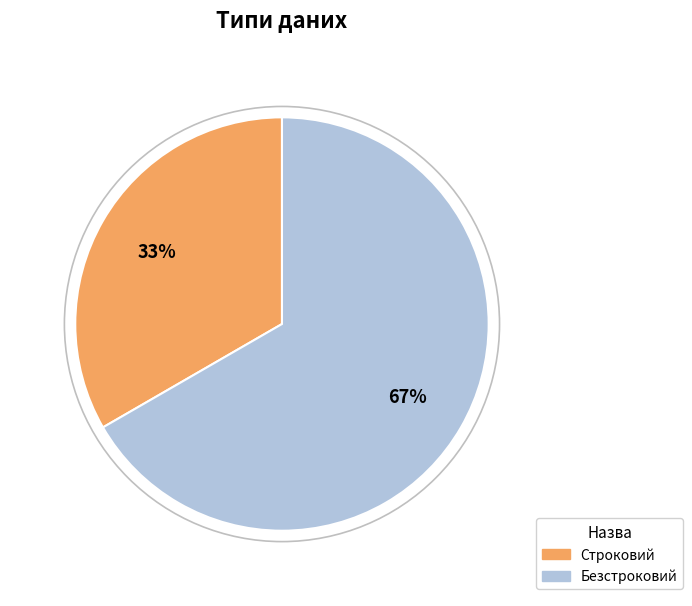

What percentage is the Строковий slice, to the nearest percent?

33%